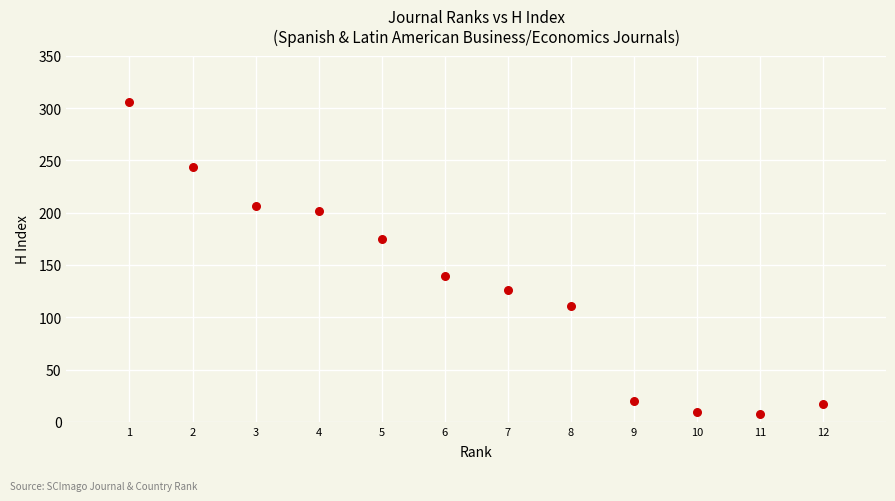

What is the average X value?

6